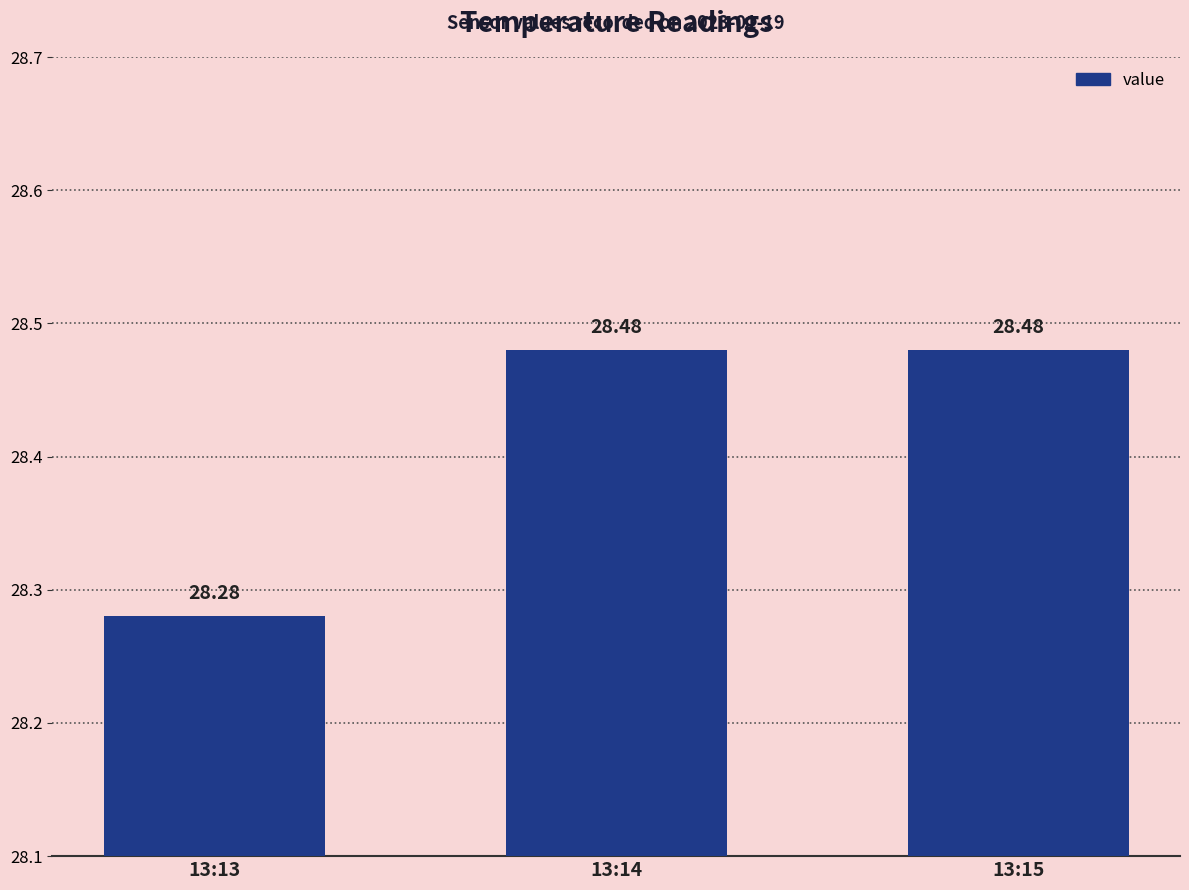

Is it true that the value at 13:13 is 43.0?

False